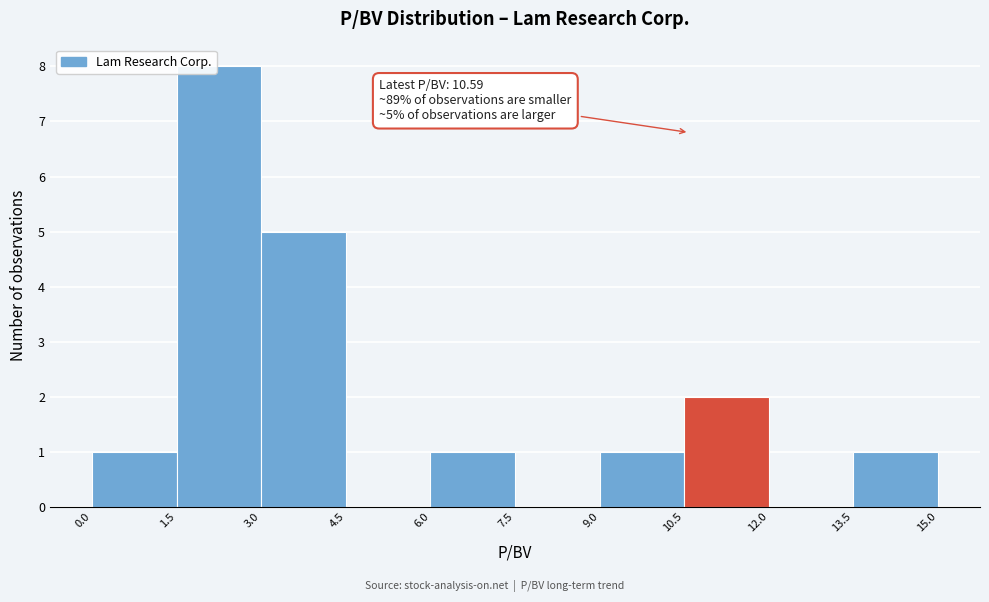

Over which range of the x-axis is the bar tallest?

1.5 to 3.0